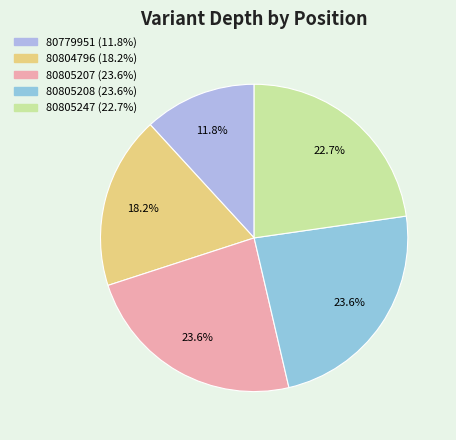

Which category has the smallest portion of the pie?

80779951